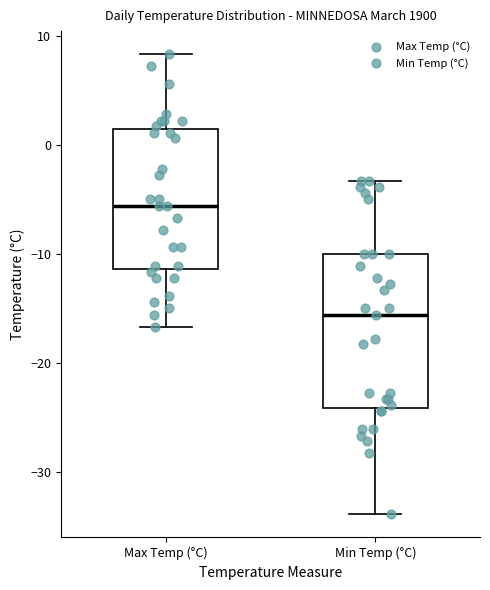

Where is the upper edge of the box for Min Temp (°C) on the y-axis? The values are not printed on the chart, so give them approximately, as read against the axis.

-10